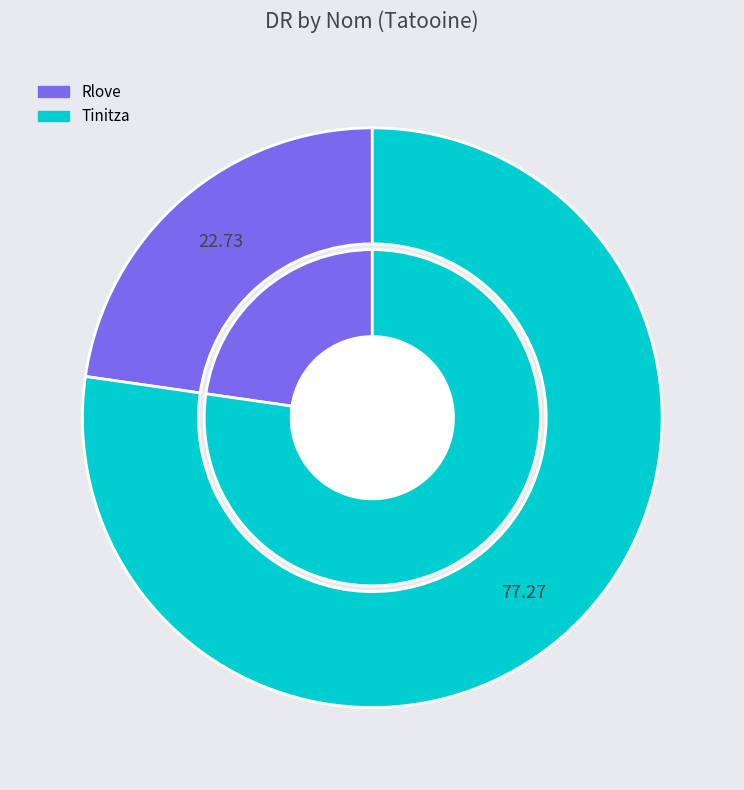

To the nearest percent, what portion does Tinitza represent?

77%